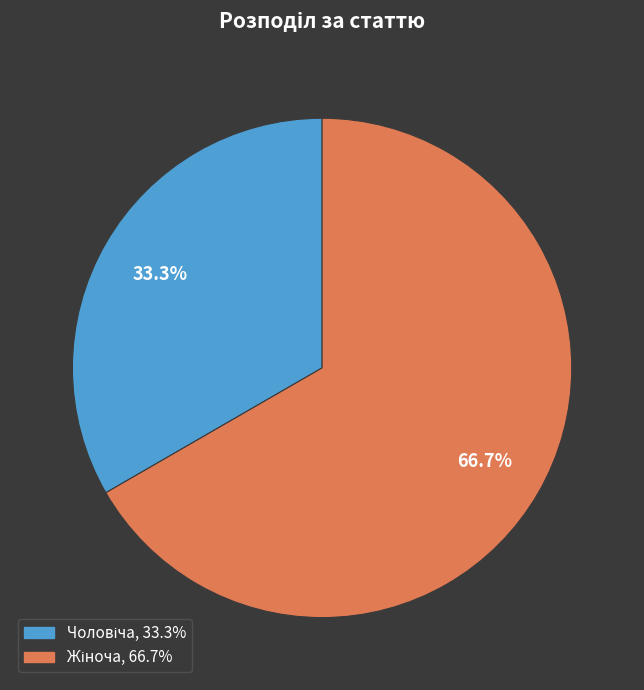

Is there any slice that represents more than half of the pie?

Yes